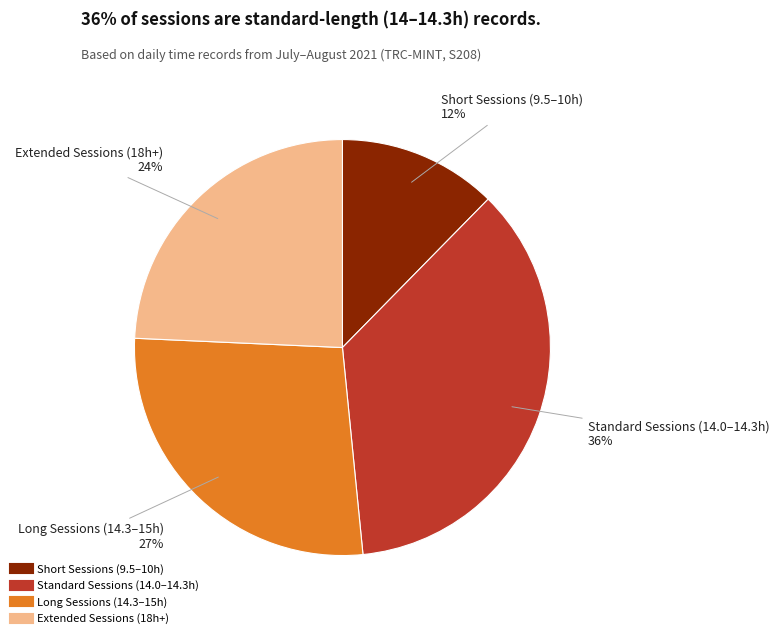

Is there any slice that represents more than half of the pie?

No